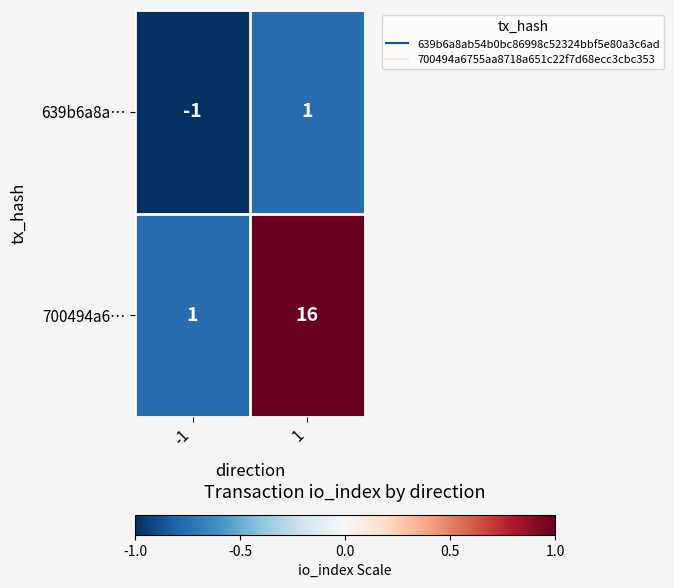

True or false: 700494a6… has a value of 1 at -1.

True